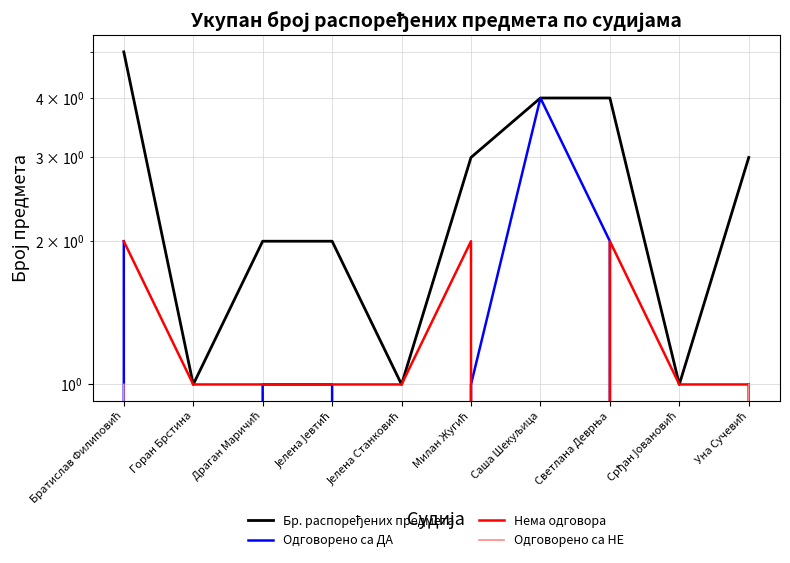

List the labels in order of Бр. распоређених предмета value, smallest first.

Горан Брстина, Јелена Станковић, Срђан Јовановић, Драган Маричић, Јелена Јевтић, Милан Жугић, Уна Сучевић, Саша Шекуљица, Светлана Деврња, Братислав Филиповић